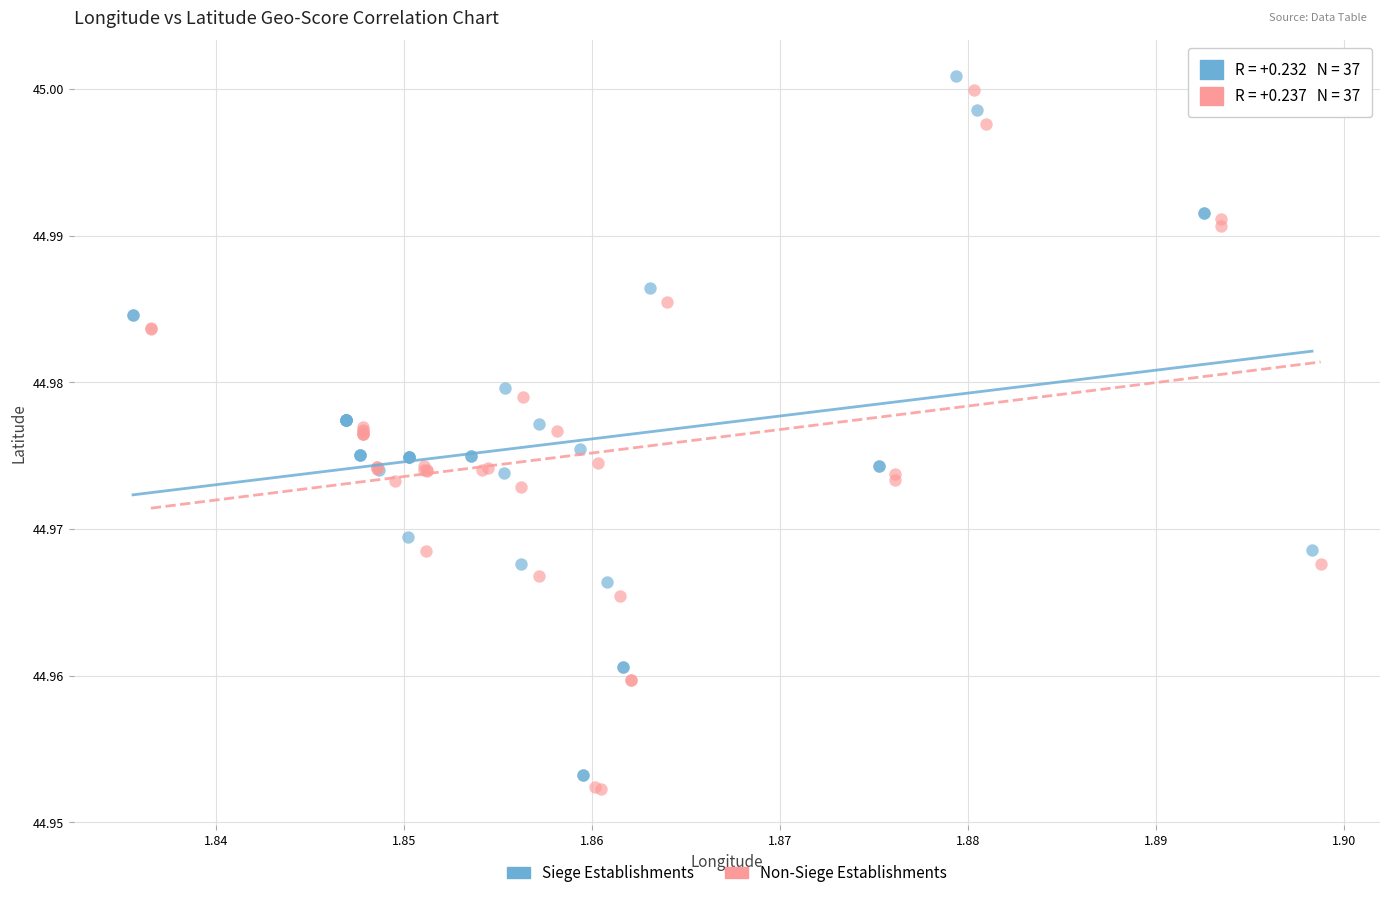

Which series has the widest spread of Y values?

Siege Establishments